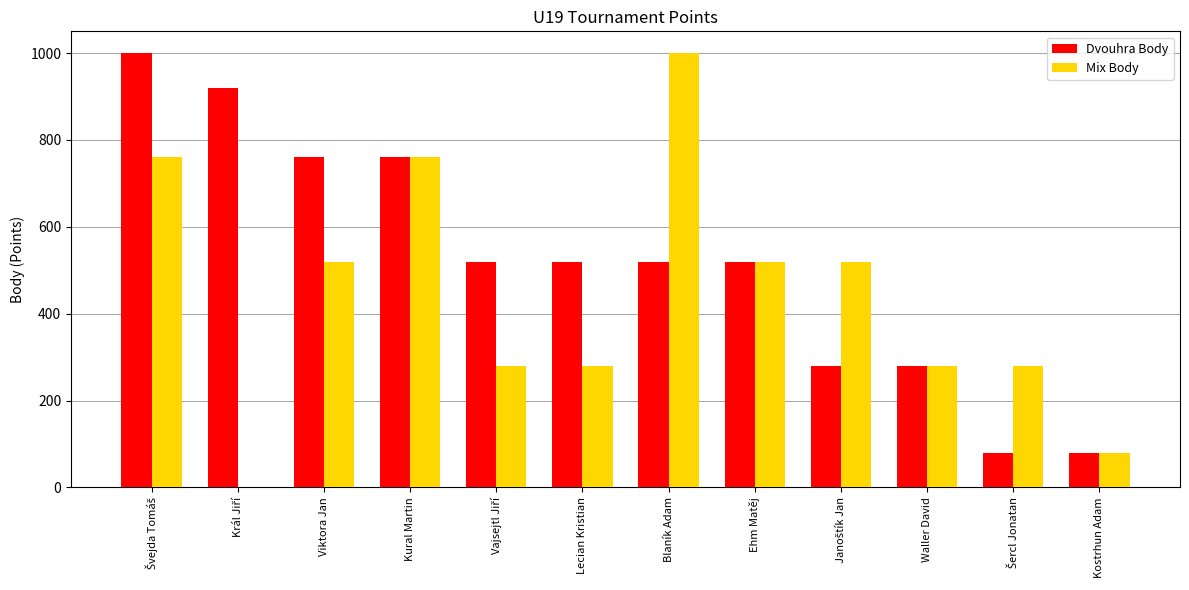

What is the greatest value displayed?

1000